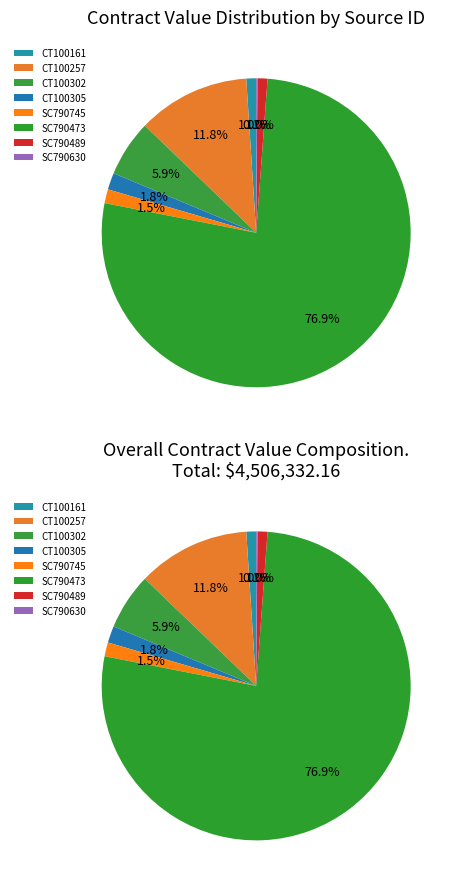

True or false: CT100302 accounts for 21% of the total.

False